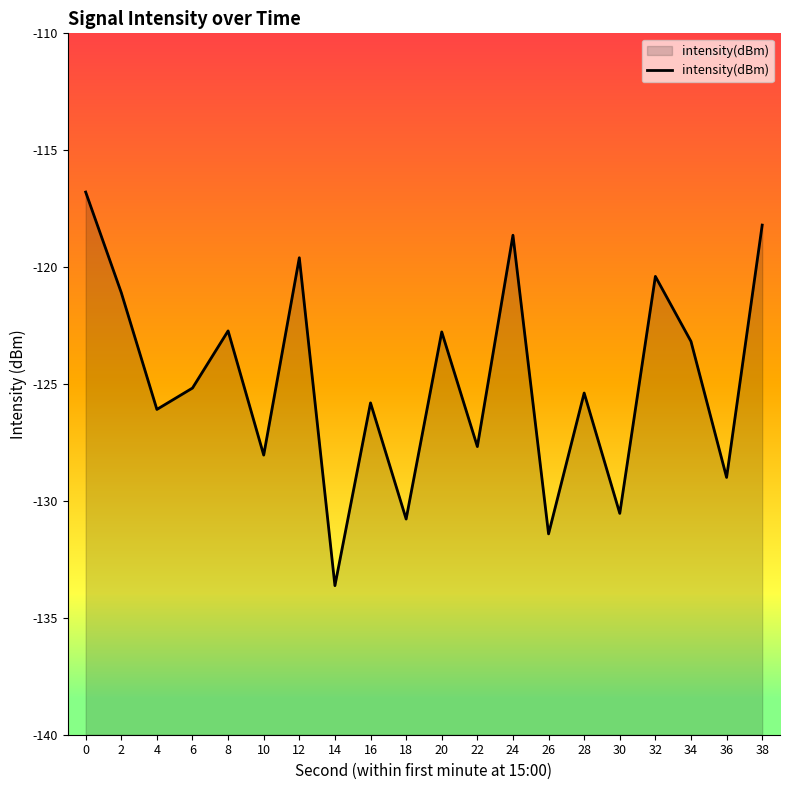

Between 8 and 6, which is larger?

8